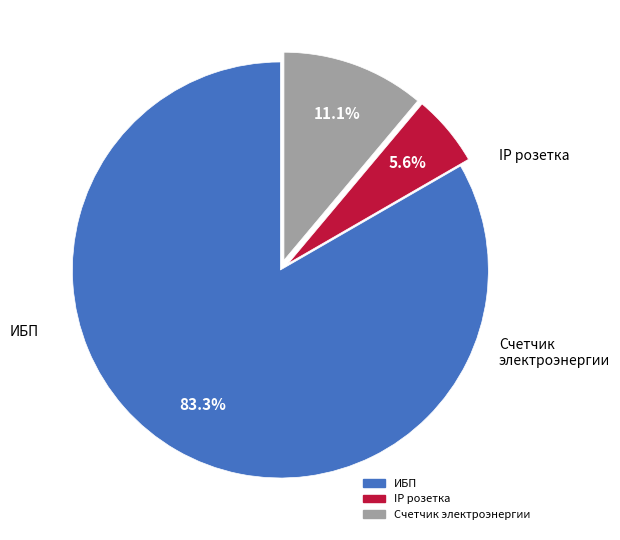

What is the majority slice?

ИБП